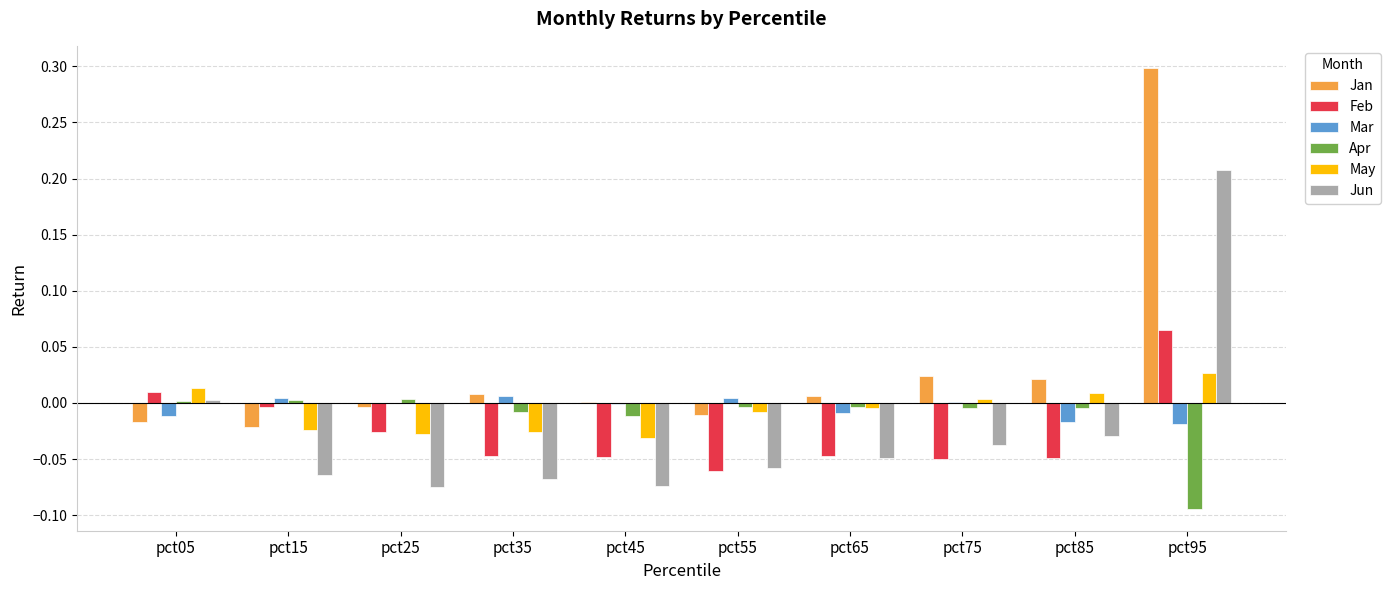

At which label does Jun first exceed 0?

pct05